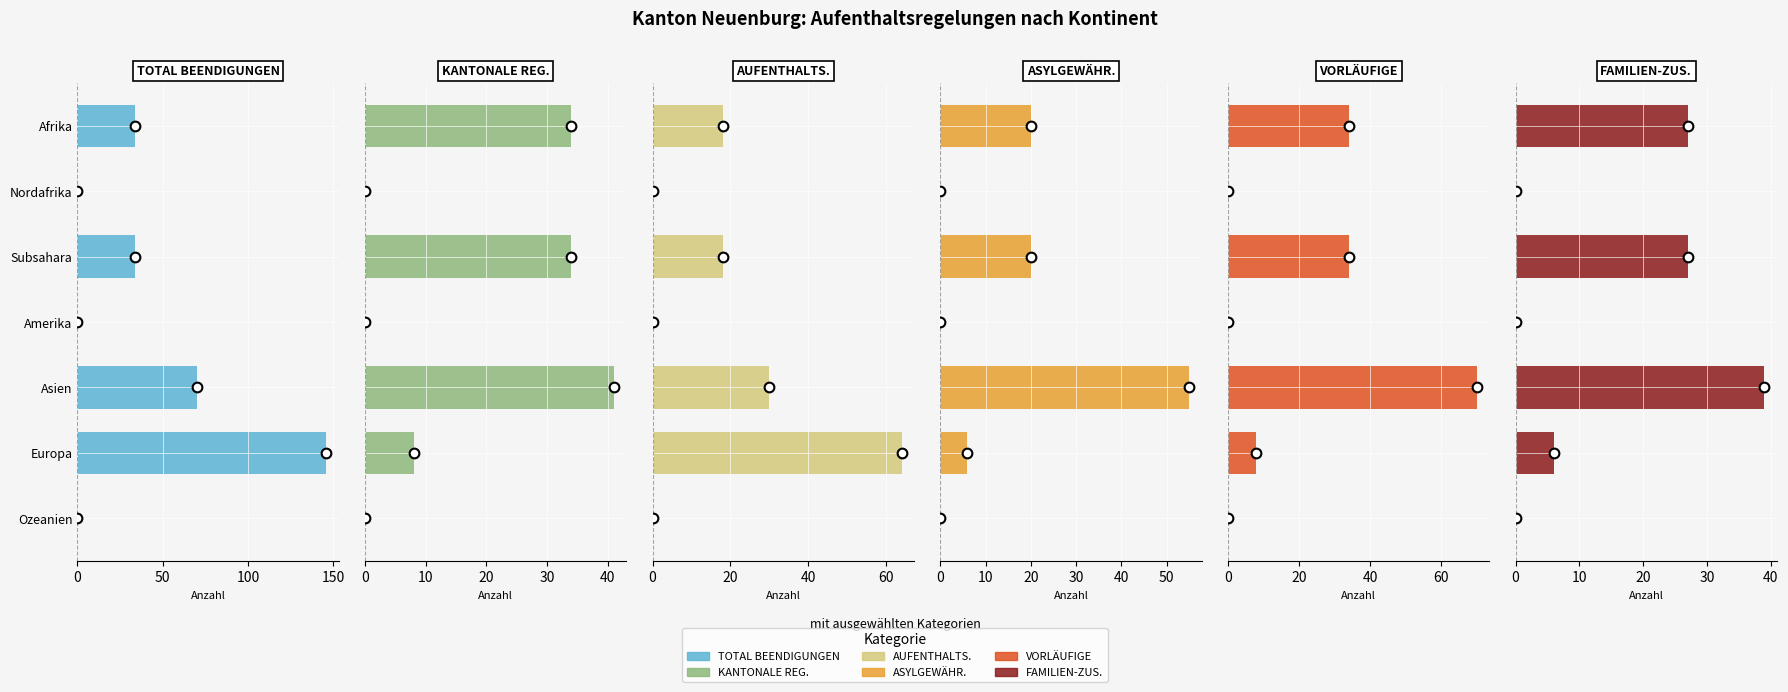

Which series changed the most between Amerika and Ozeanien?

TOTAL BEENDIGUNGEN